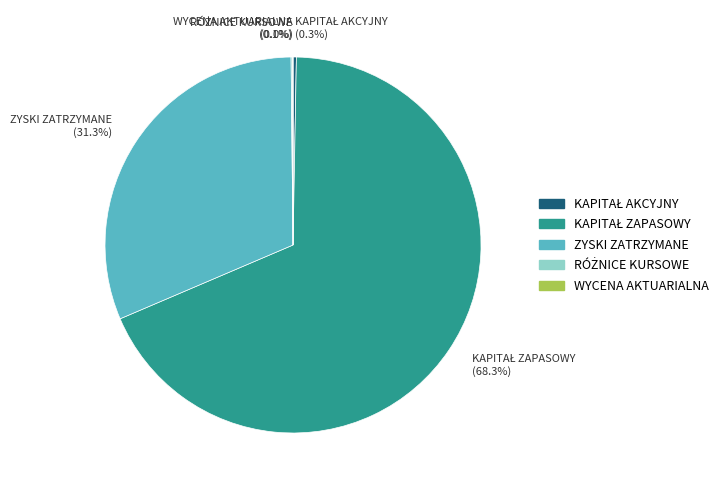

Does any single category account for the majority?

Yes